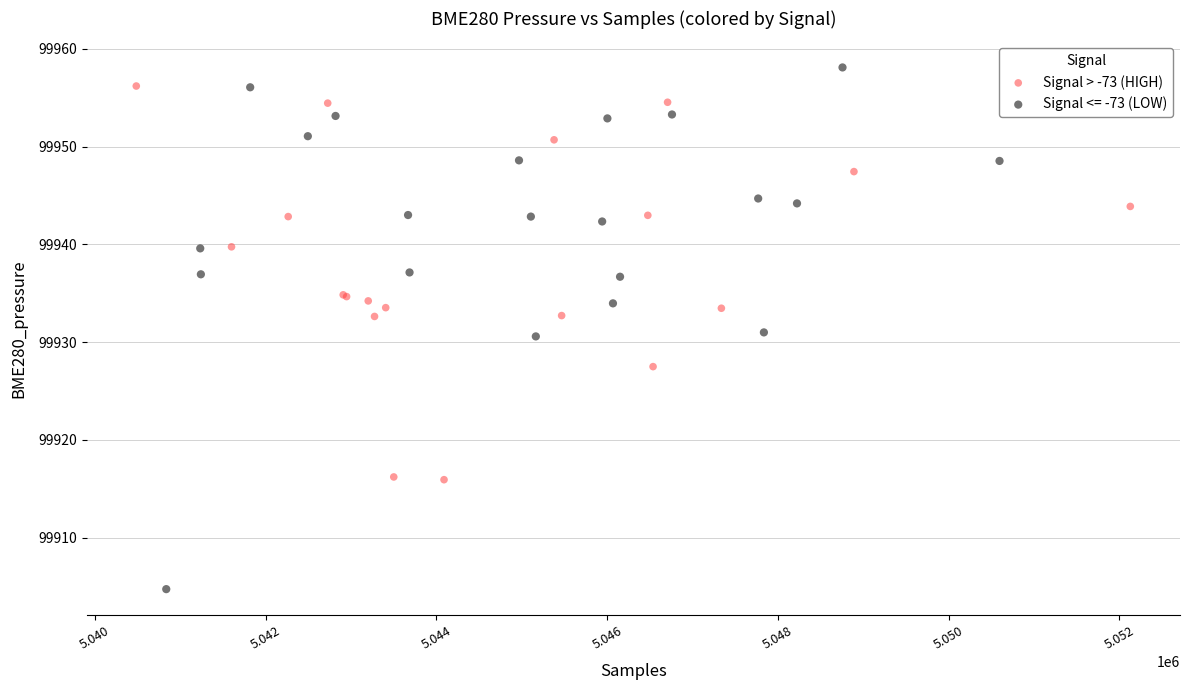

Which series has the widest spread of Y values?

Signal <= -73 (LOW)